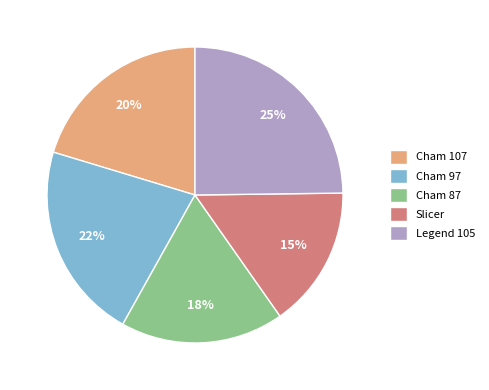

Does any single category account for the majority?

No